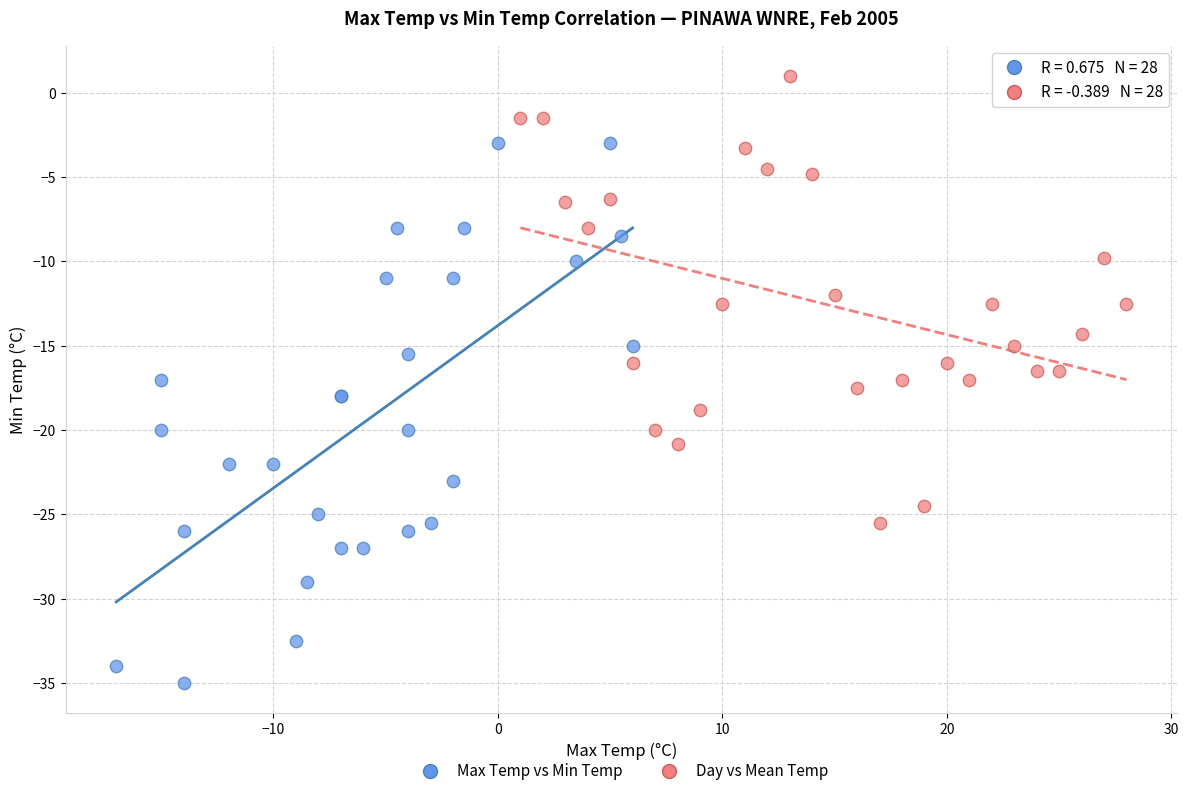

Which series contains the highest Y value?

Day vs Mean Temp